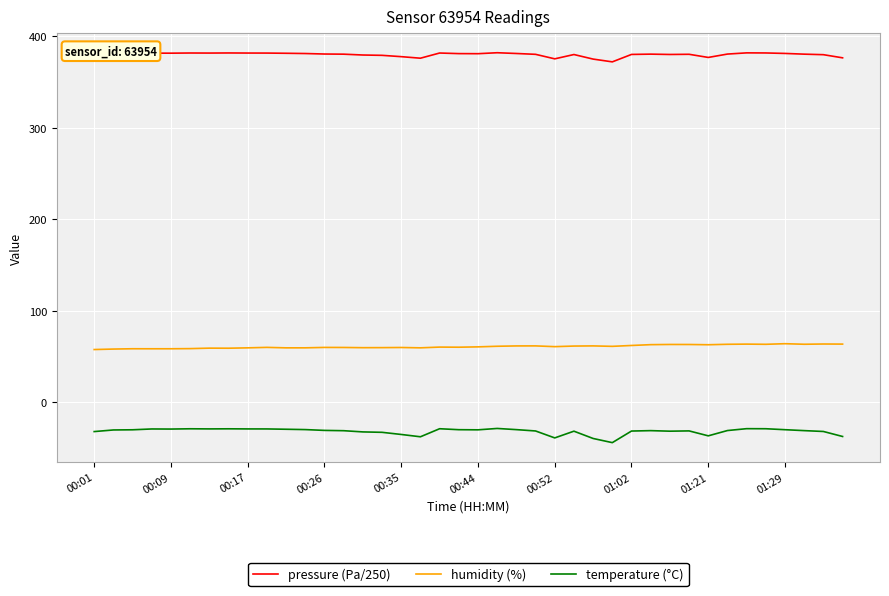

What is the difference between the maximum and second lowest values in the pressure (Pa/250) series?

6.9